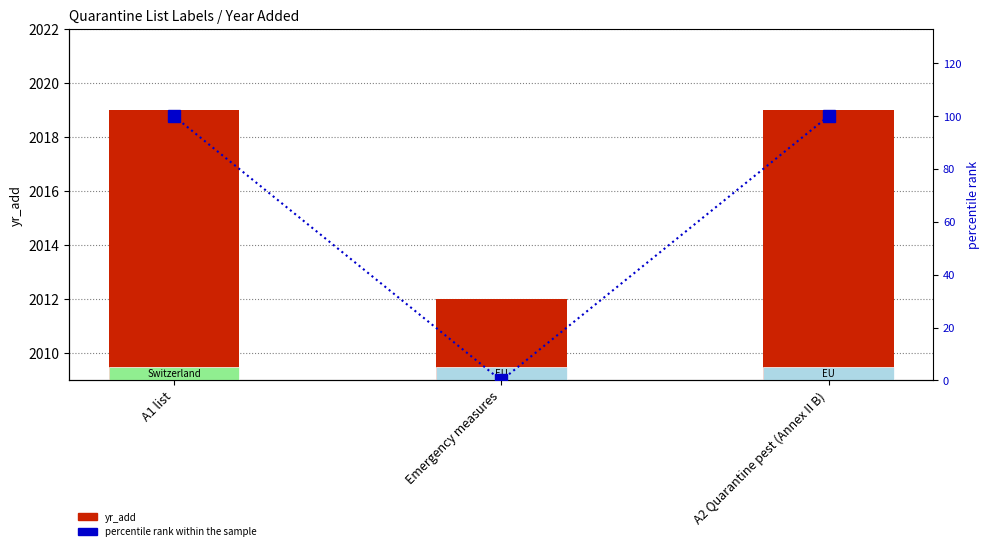

At how many categories does at least one series exceed 1492?

3